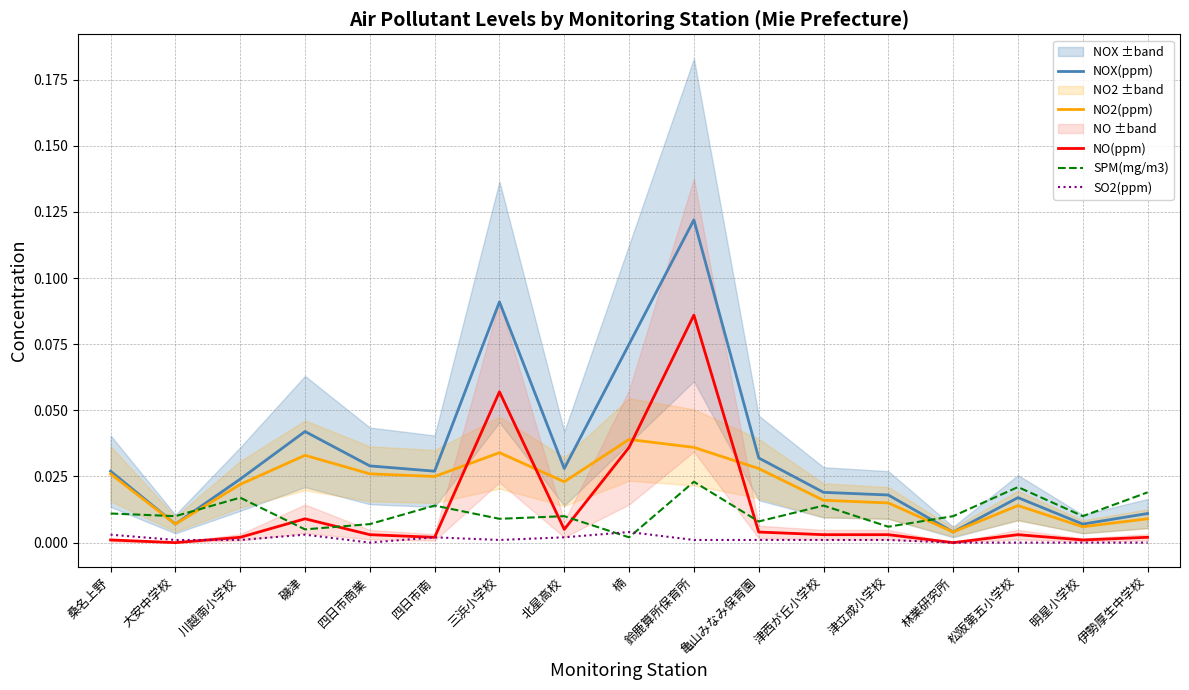

Rank the series at 四日市商業 from lowest to highest value.

SO2(ppm), NO(ppm), SPM(mg/m3), NO2(ppm), NOX(ppm)